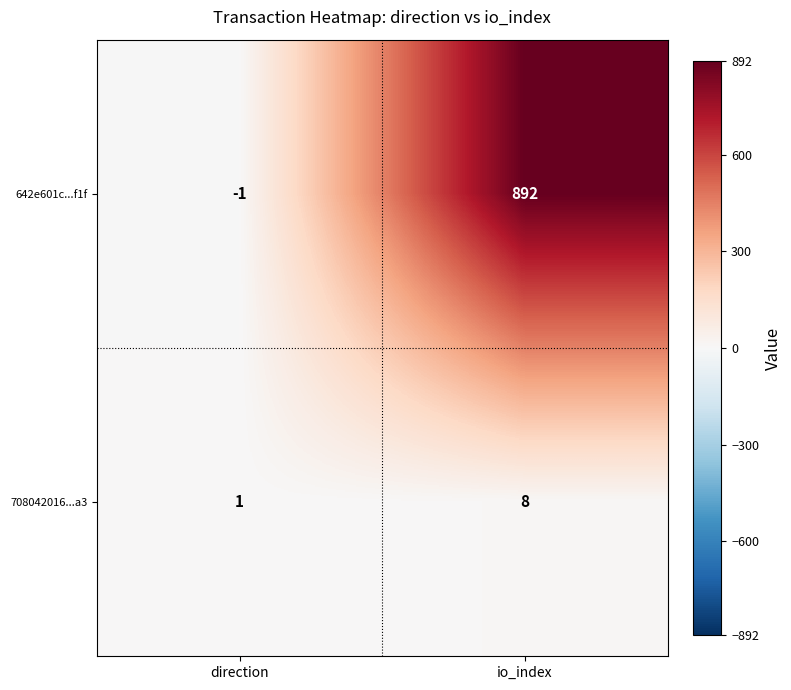

At how many categories does at least one series exceed 108?

1